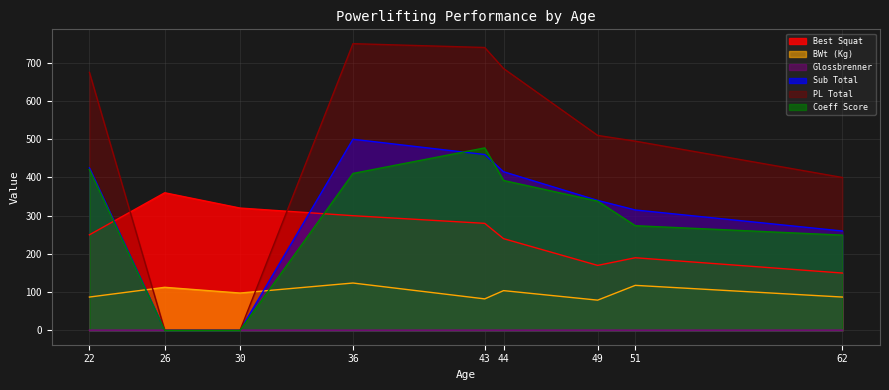

Which has a higher value, 36 or 30?

30